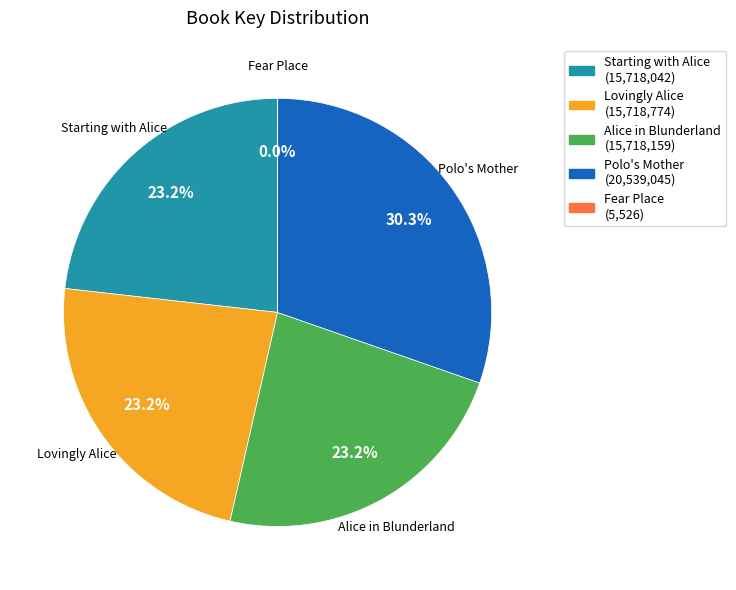

Approximately how many times larger is the value at Starting with Alice compared to Polo's Mother?

0.8